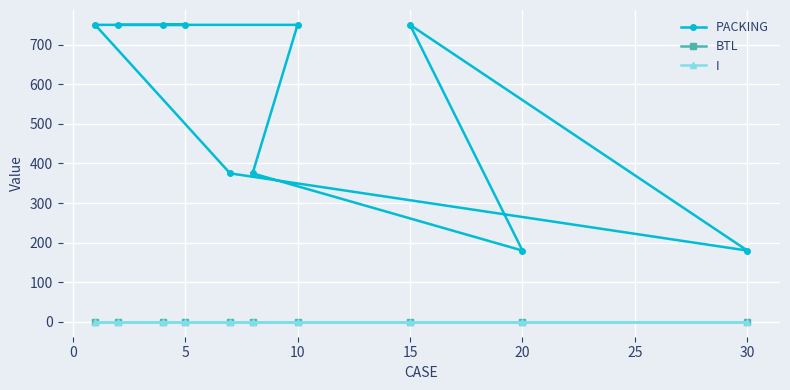

At how many categories does at least one series exceed 599?

6